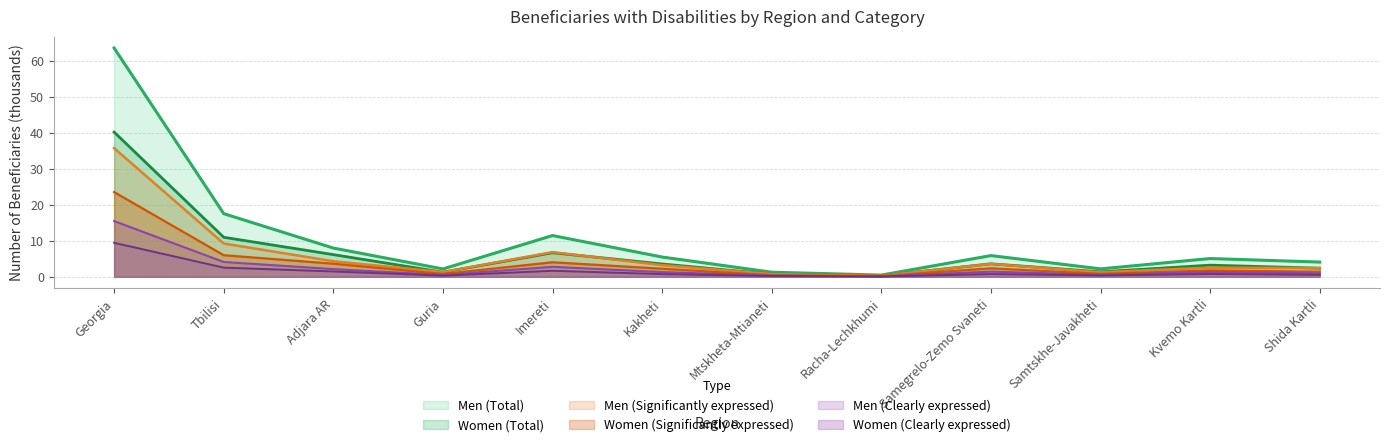

The value of Women (Total) at Mtskheta-Mtianeti is 0.7. True or false?

True